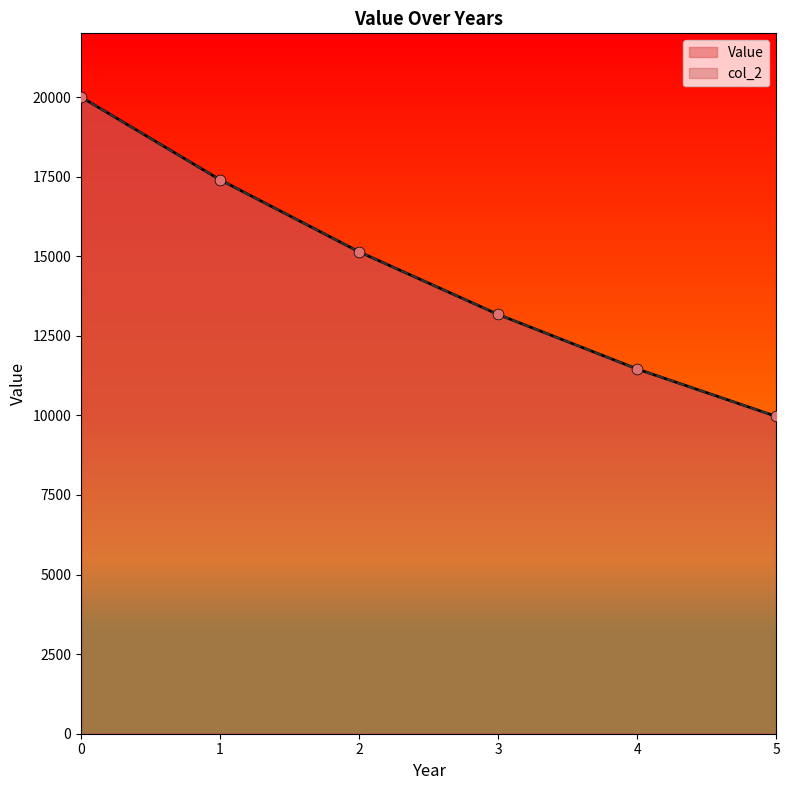

Is the value of col_2 at 0 greater than the value of Value at 4?

Yes